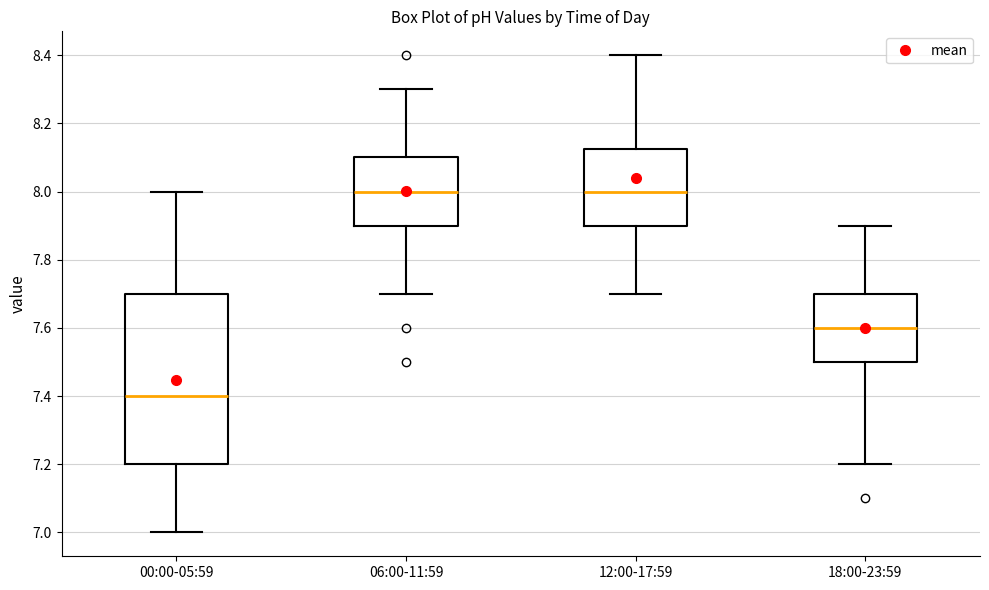

Where does the median line of the box for 18:00-23:59 sit on the y-axis? The values are not printed on the chart, so give them approximately, as read against the axis.

7.60